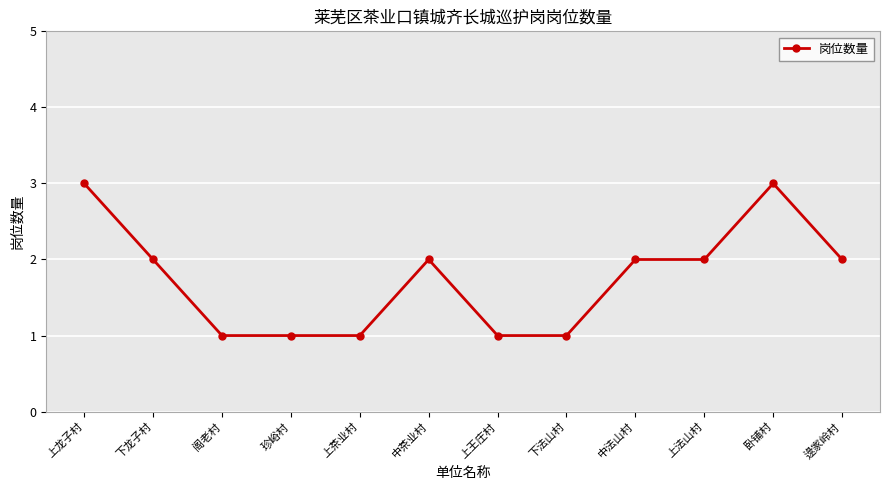

The value at 下龙子村 is 3. True or false?

False